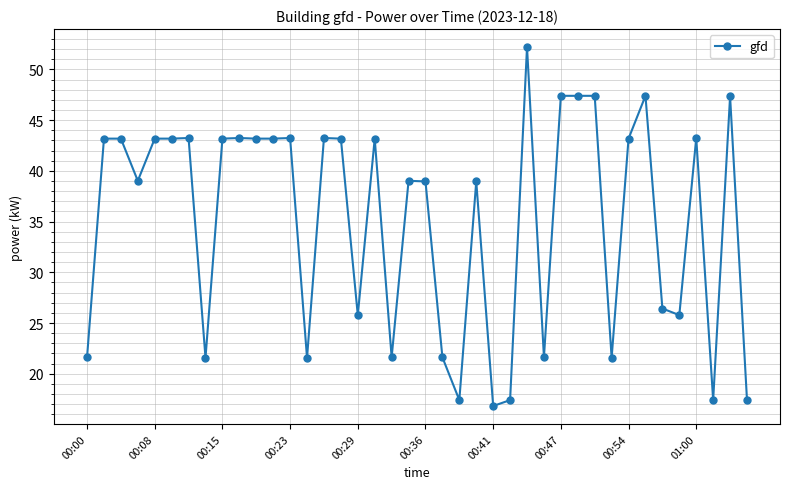

What is the maximum value shown in the chart?

52.2